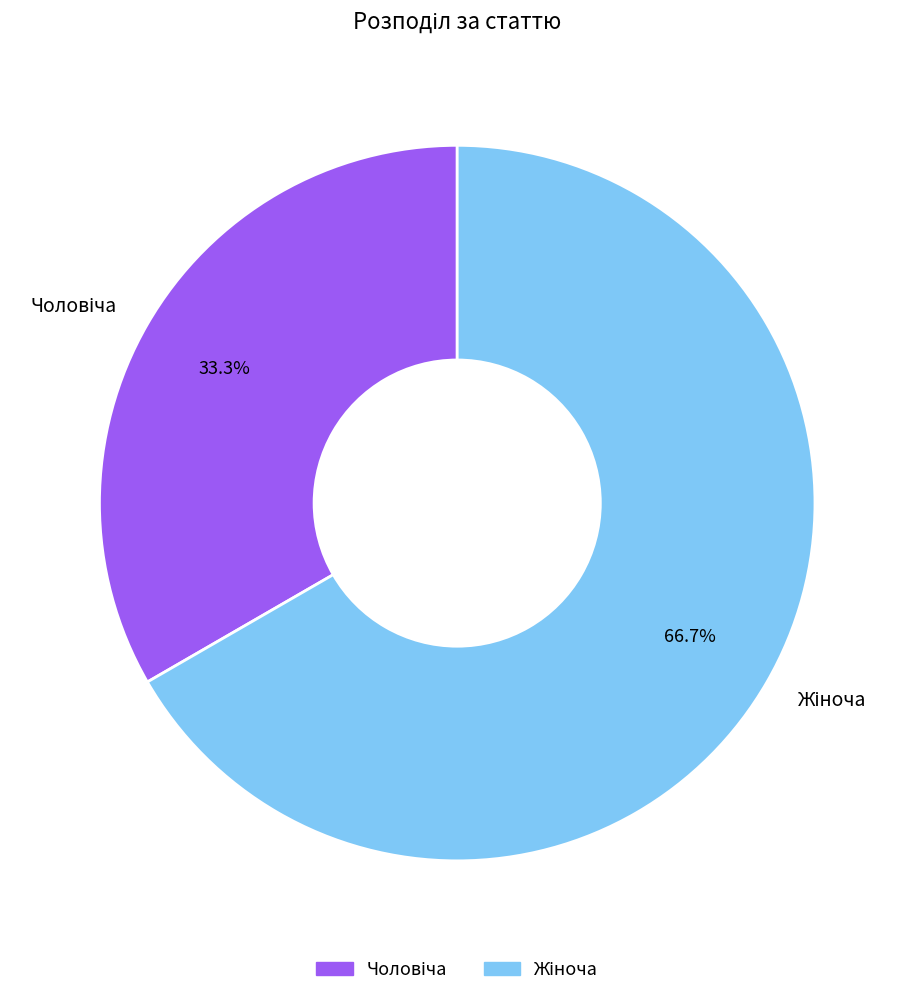

Does any single category account for the majority?

Yes